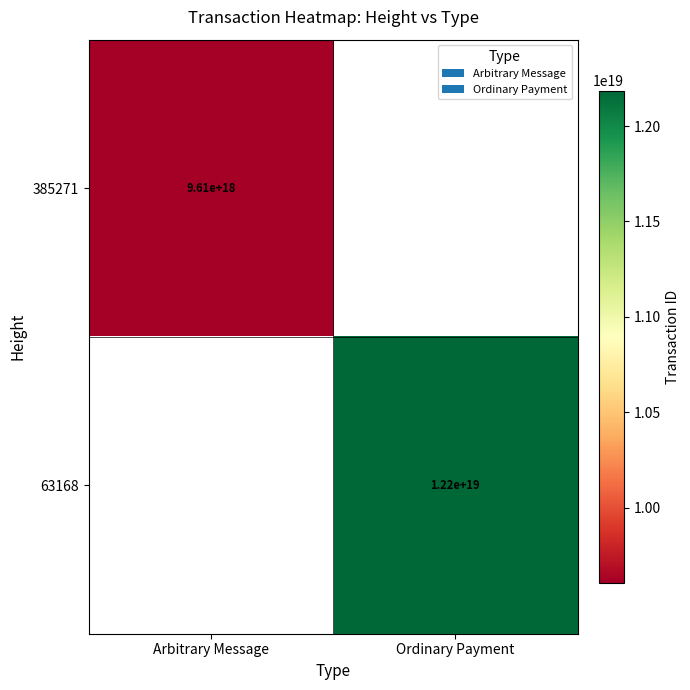

True or false: 385271 has a value of 14361008813663109120 at Arbitrary Message.

False